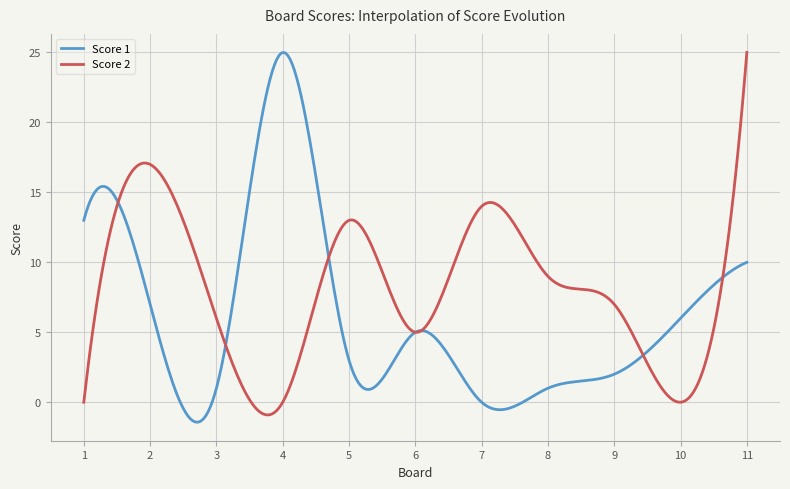

What is the maximum value shown in the chart?

25.0